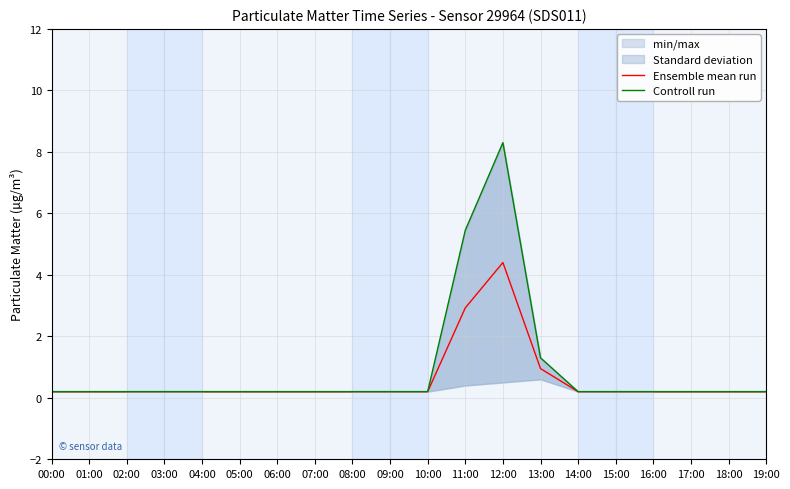

The value of Ensemble mean run at 08:00 is 0.3. True or false?

False